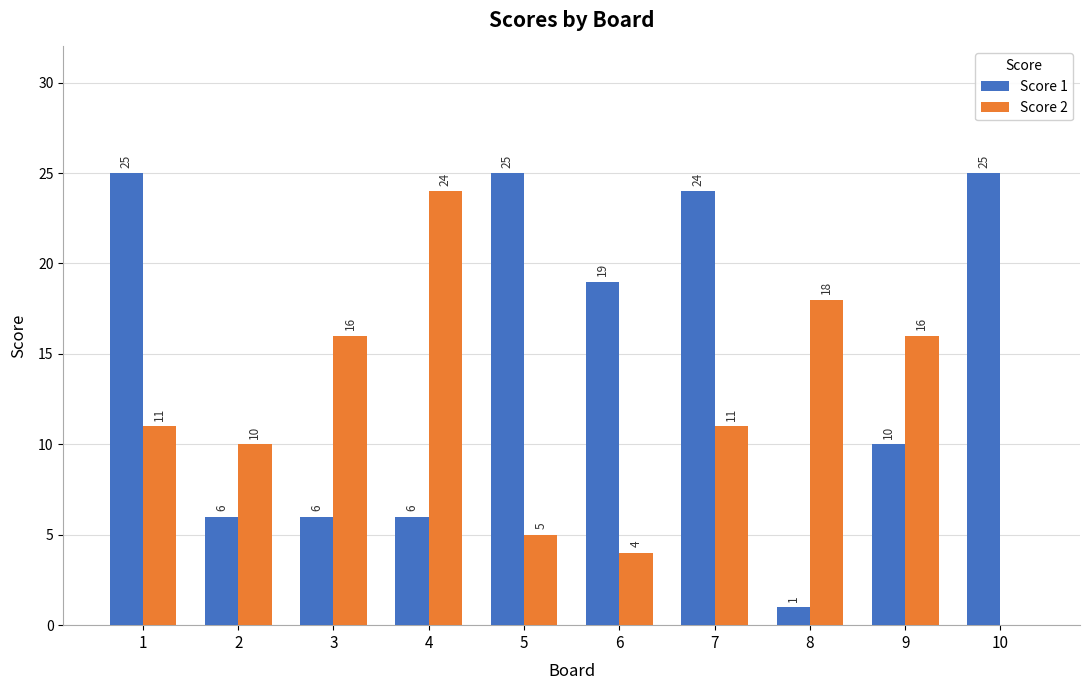

What is the difference between the Score 1 values at 8 and 10?

24